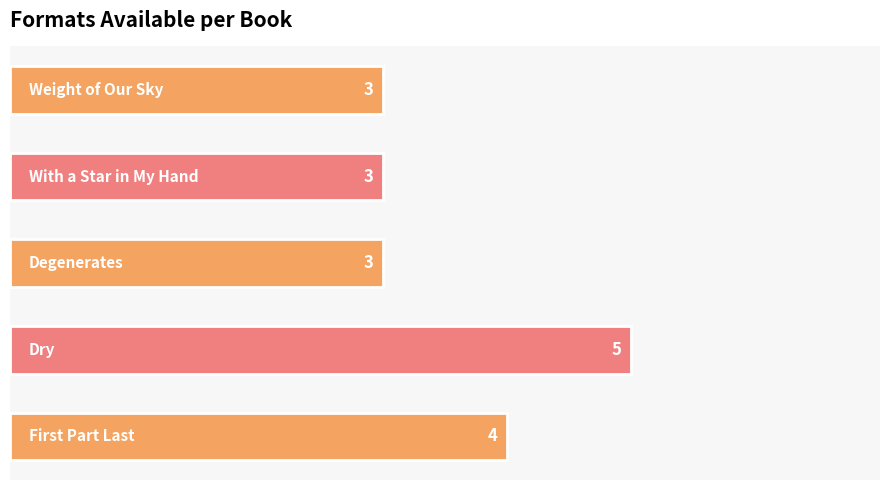

How many values are between 3 and 4?

4